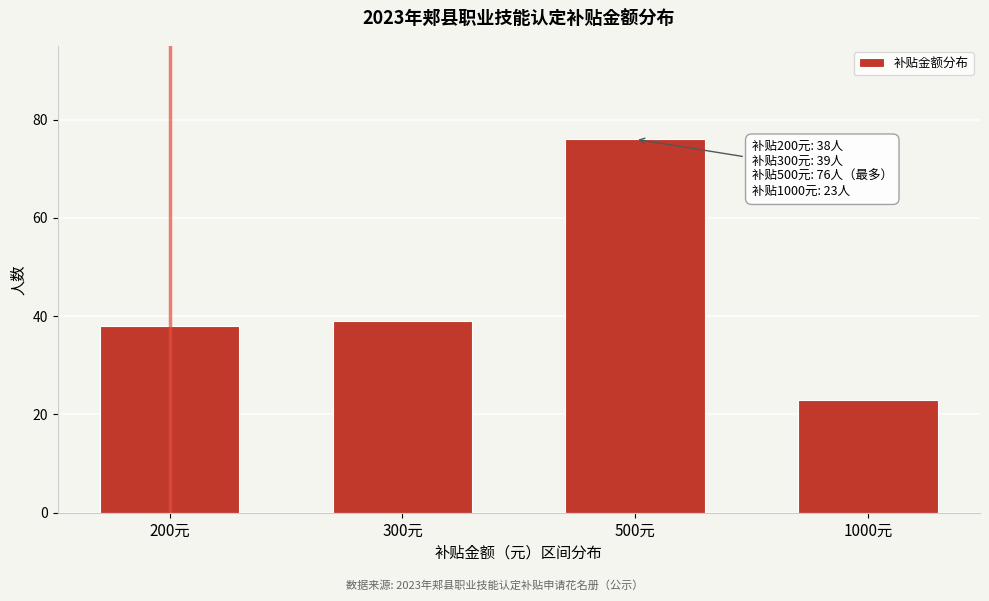

Reading left to right, extract all data points from this chart.

200元=38	300元=39	500元=76	1000元=23